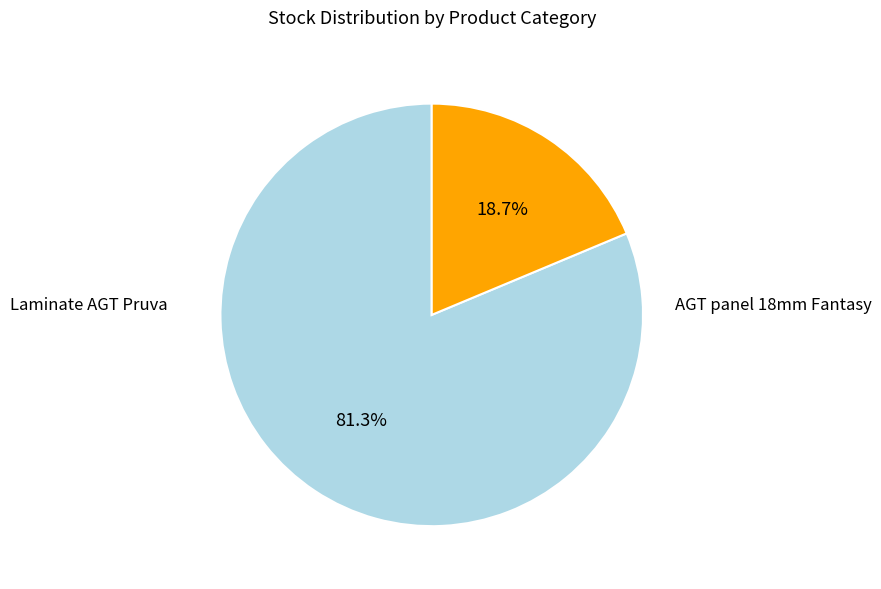

Does any single category account for the majority?

Yes